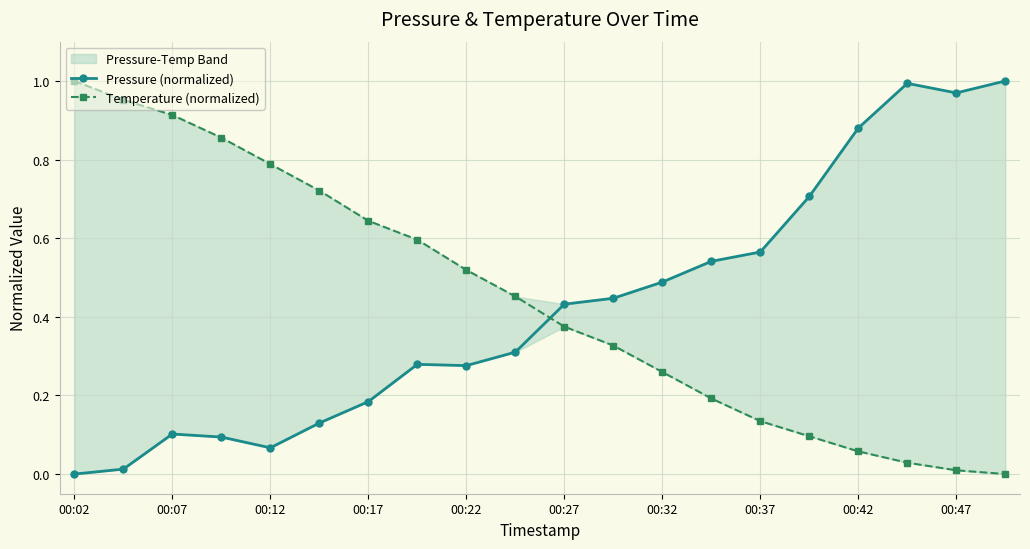

What is the sum of all Temperature (normalized) values?

8.9